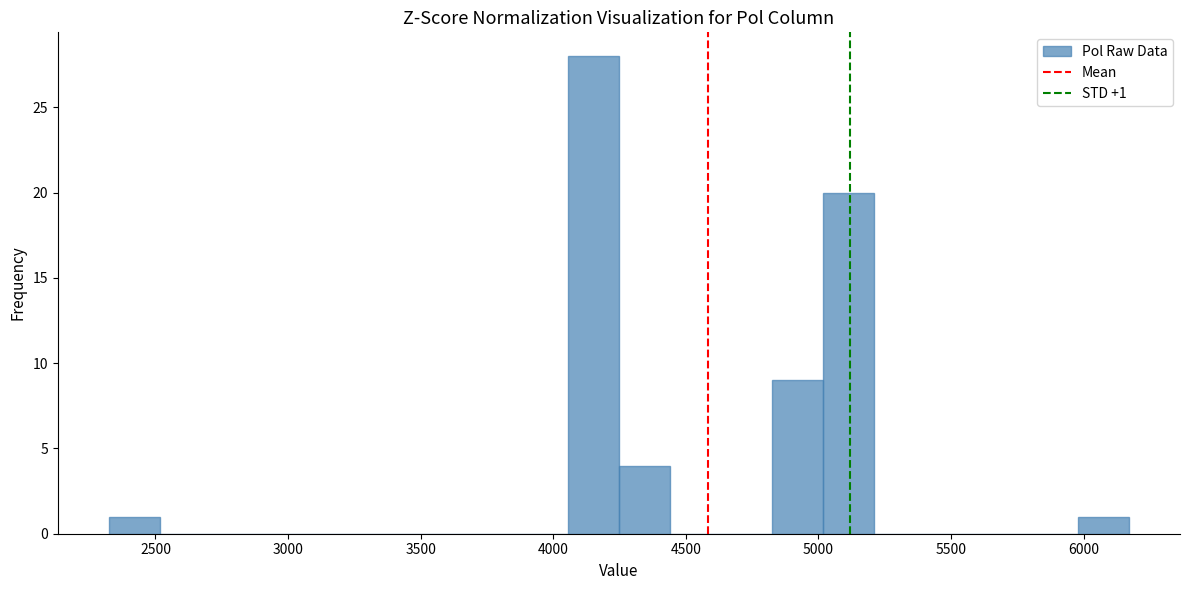

Read against the x-axis, roughly where is the centre of the tallest bar?

4150